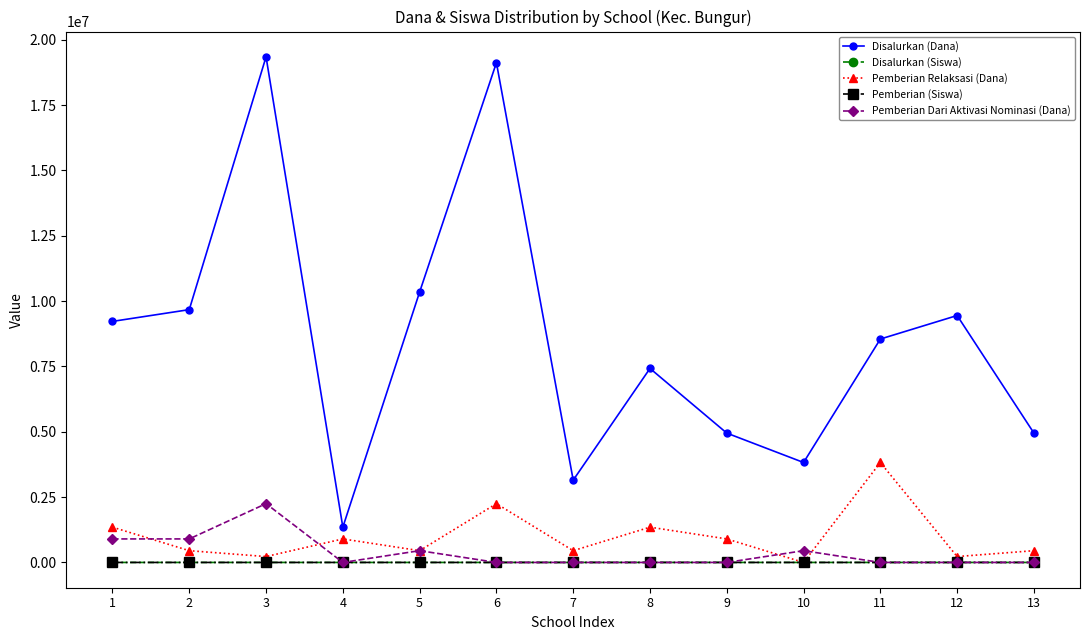

What is the total value across all series at 4?

2250004